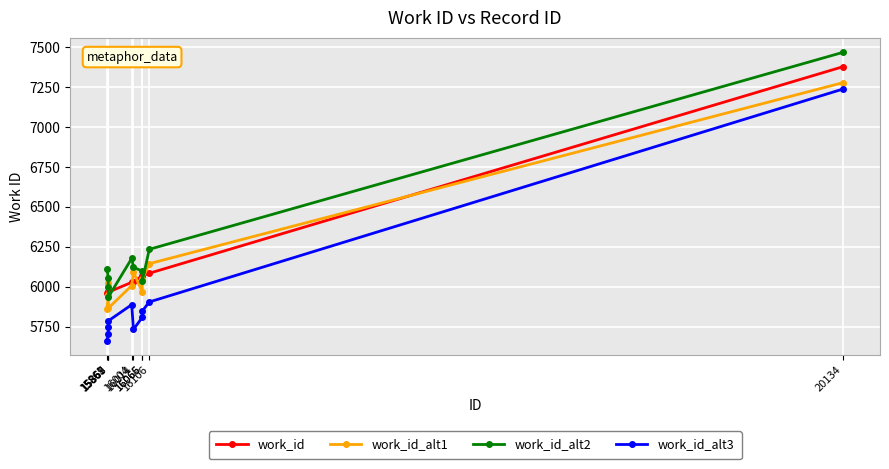

True or false: work_id_alt3 has a value of 5786 at 15869.

True